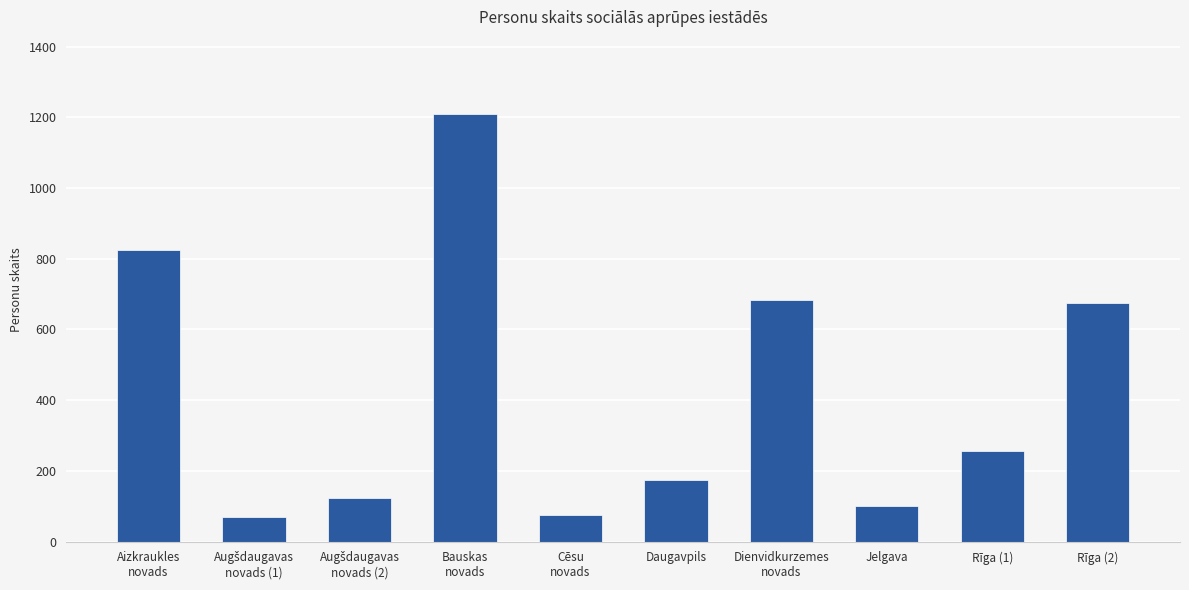

What is the label of the 5th bar from the left?

Cēsu
novads